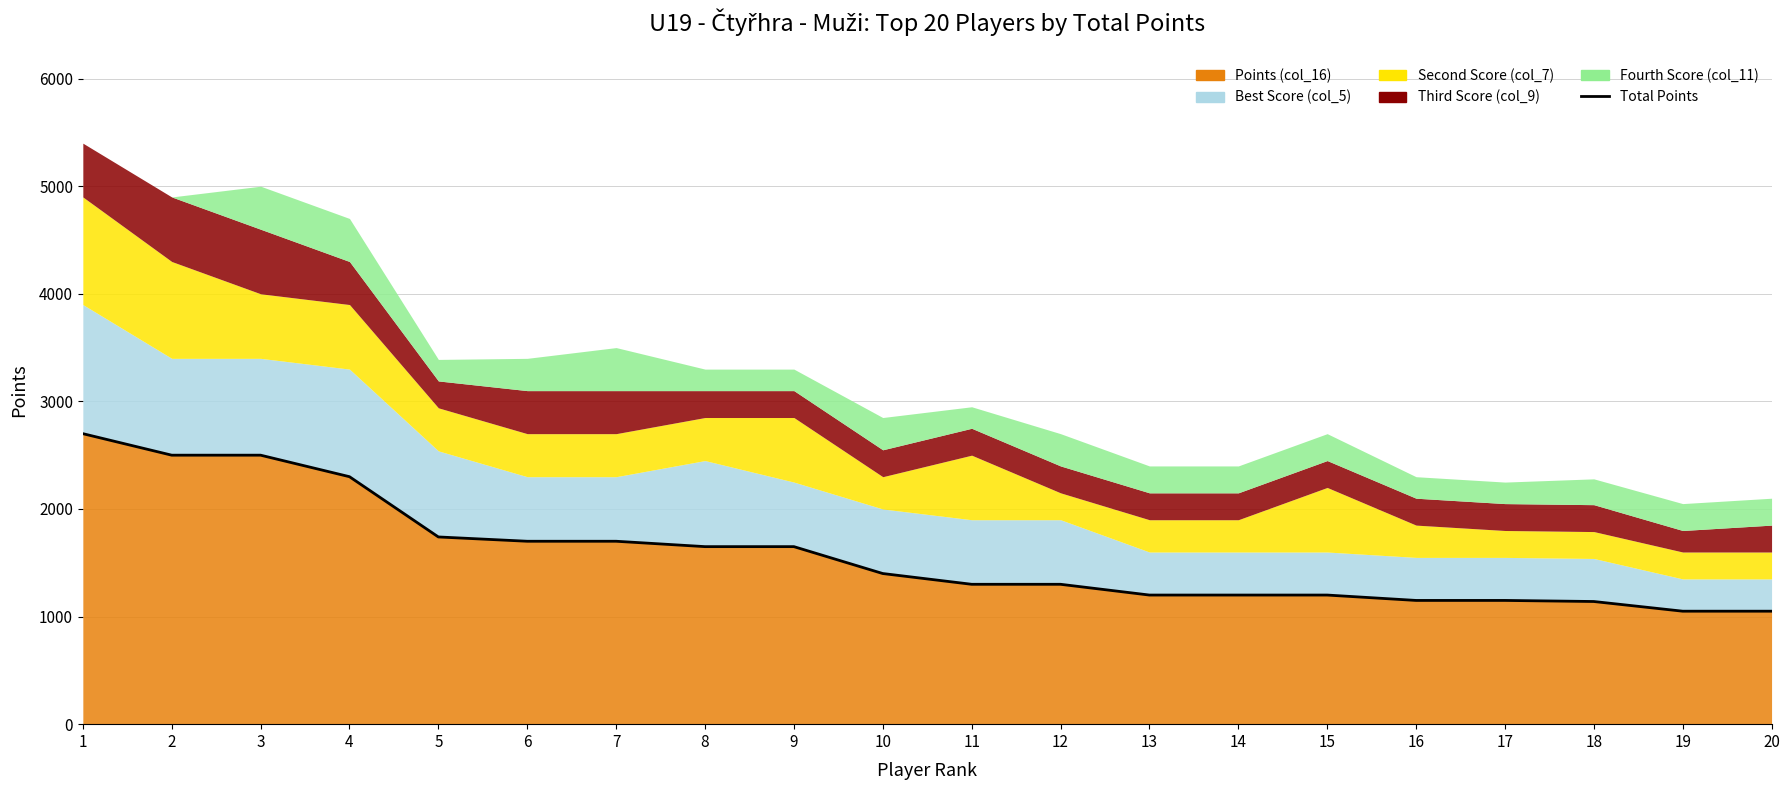

Which category has the lowest value across all series?

19